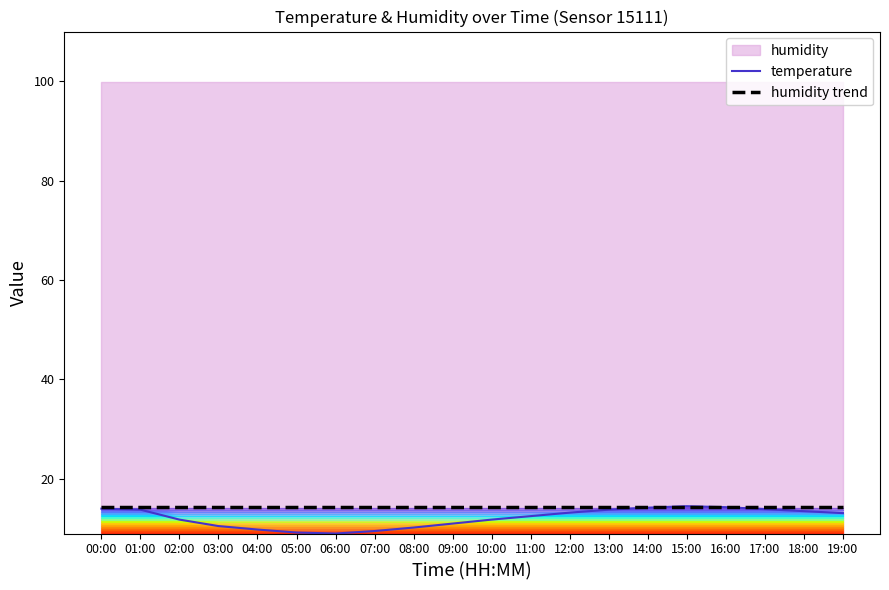

Reading right to left, list all the values displayed in this chart.

temperature: 13.1	13.5	13.9	14.3	14.5	14.2	13.8	13.2	12.5	11.8	11.0	10.2	9.5	9.0	9.2	9.8	10.5	11.8	13.8	14.0
humidity trend: 14.3	14.3	14.3	14.3	14.3	14.3	14.3	14.3	14.3	14.3	14.3	14.3	14.3	14.3	14.3	14.3	14.3	14.3	14.3	14.3